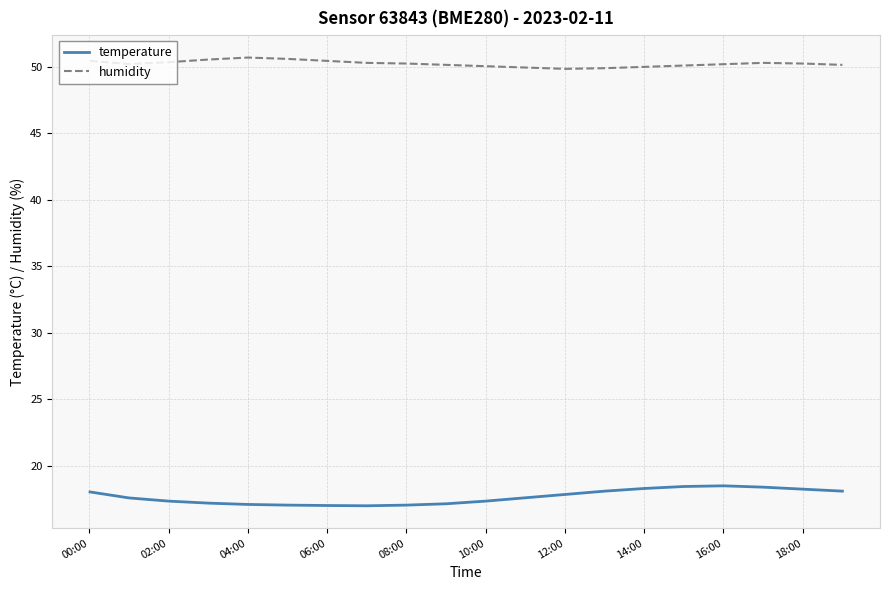

What is the highest value of the temperature series?

18.5